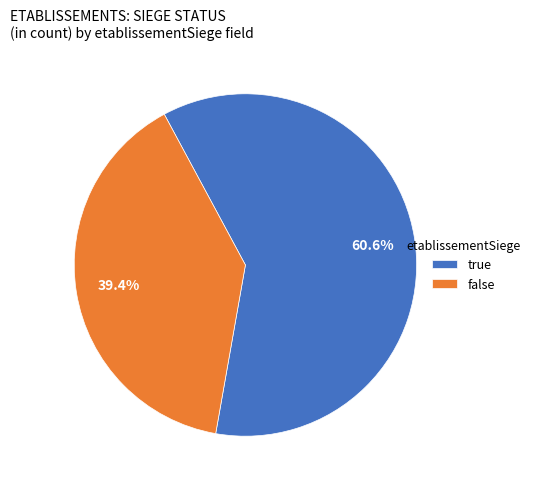

What is the majority slice?

true